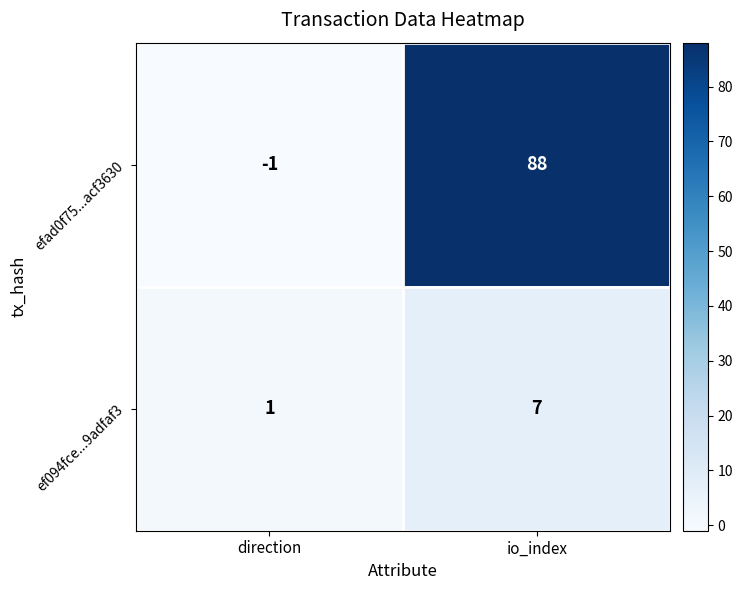

Rank the series at direction from highest to lowest value.

ef094fce...9adfaf3, efad0f75...acf3630